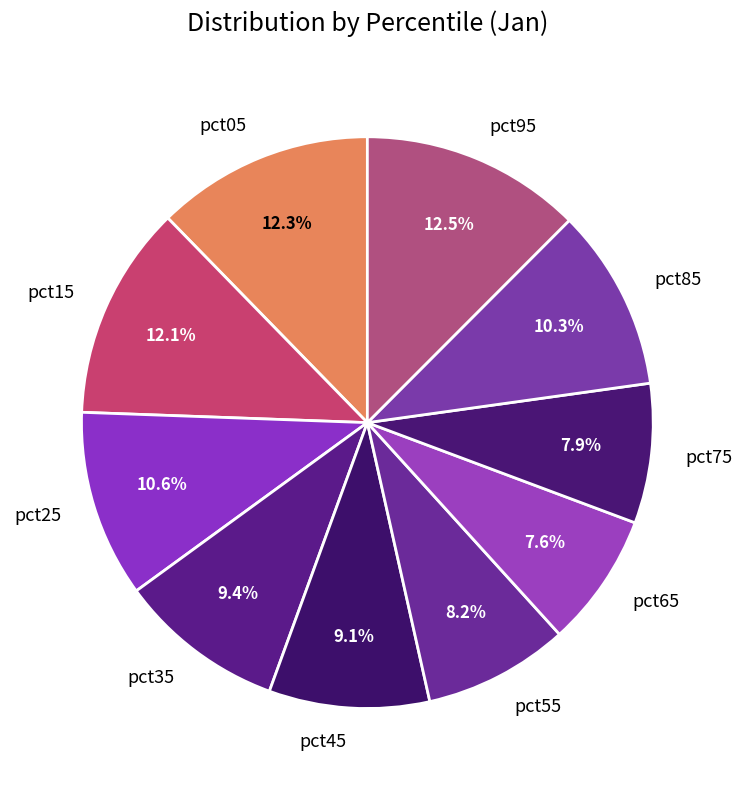

How much of the chart is everything except pct05?

87.7%